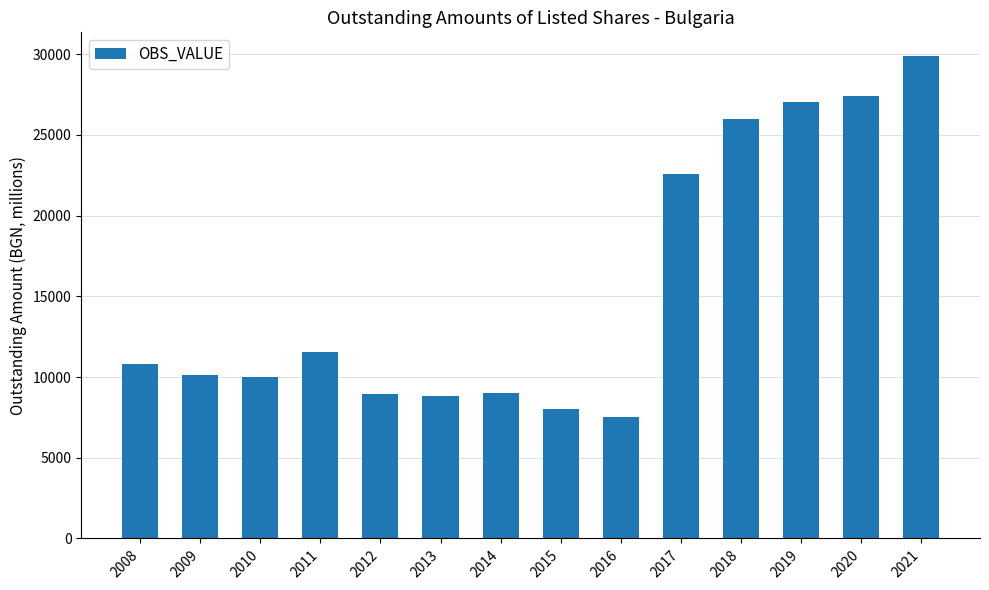

True or false: the data shows 9995.8 at 2010.

True